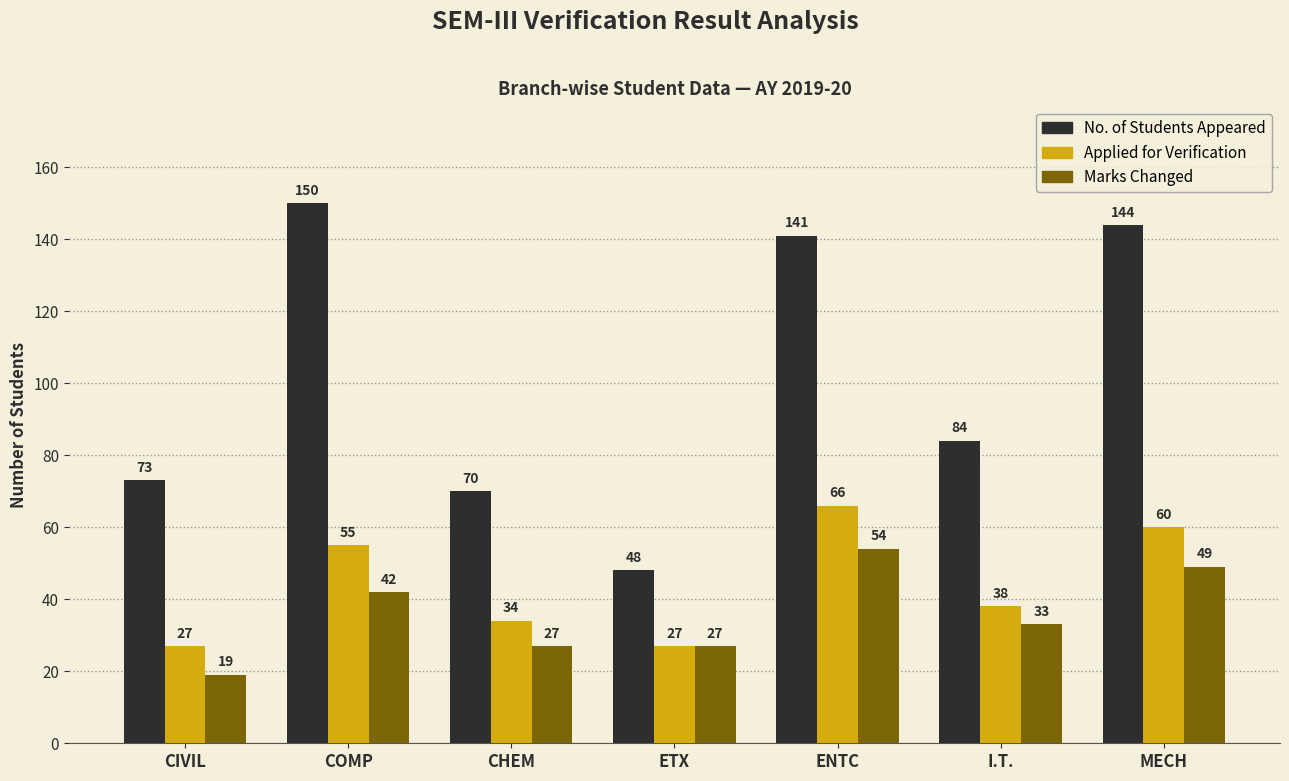

What is the minimum value for Applied for Verification?

27